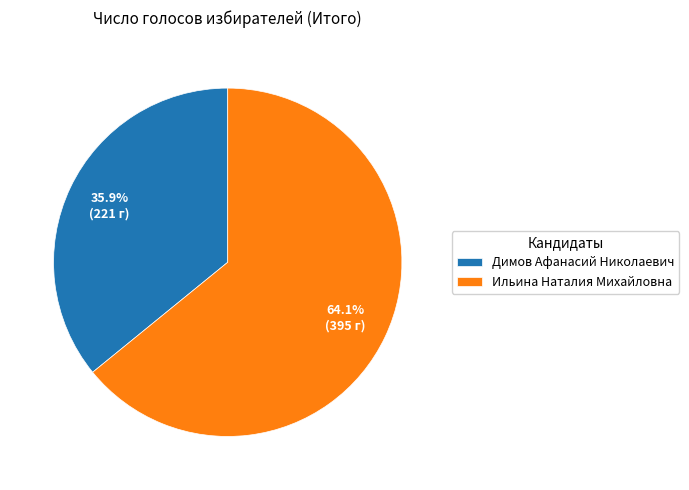

Rank the categories by value from highest to lowest.

Ильина Наталия Михайловна, Димов Афанасий Николаевич